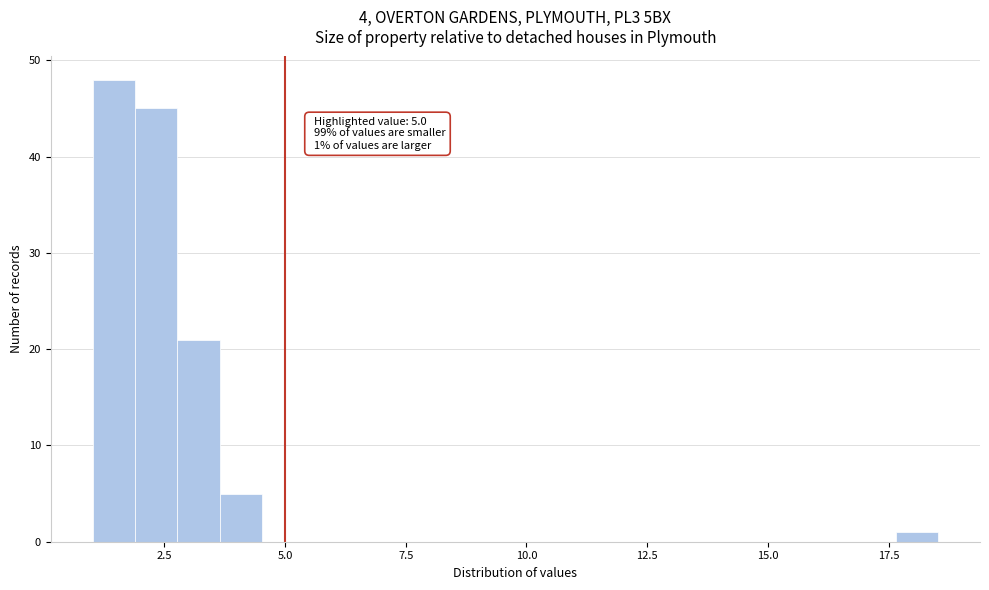

Around what value on the x-axis is the tallest bar? Give the approximate position of its centre, as read against the axis.

1.5